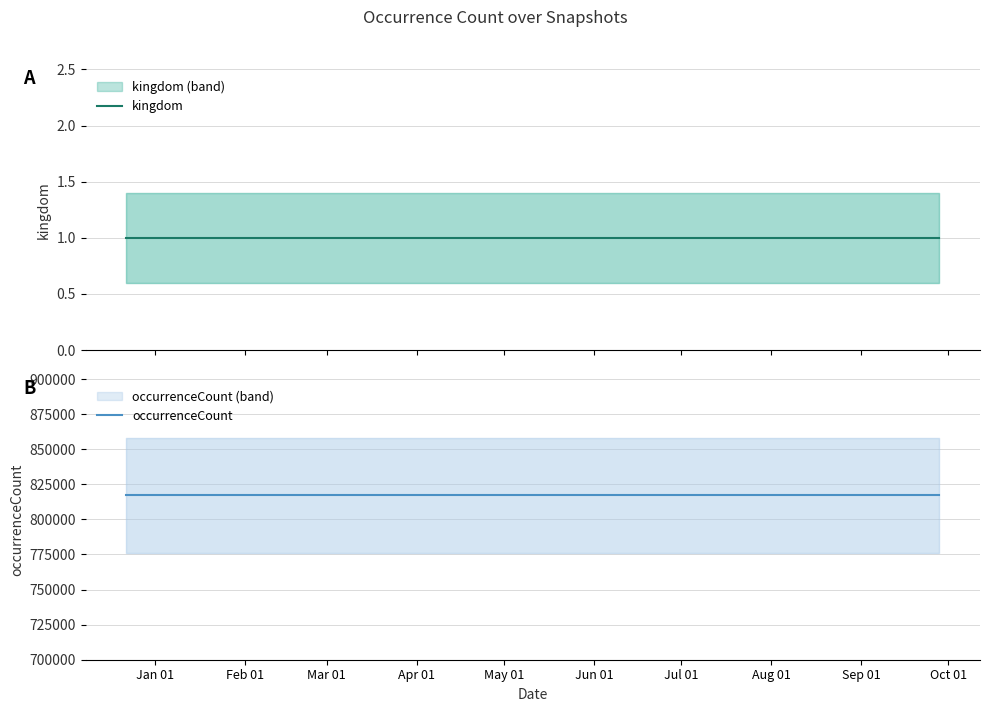

What is the sum of all kingdom values?

4